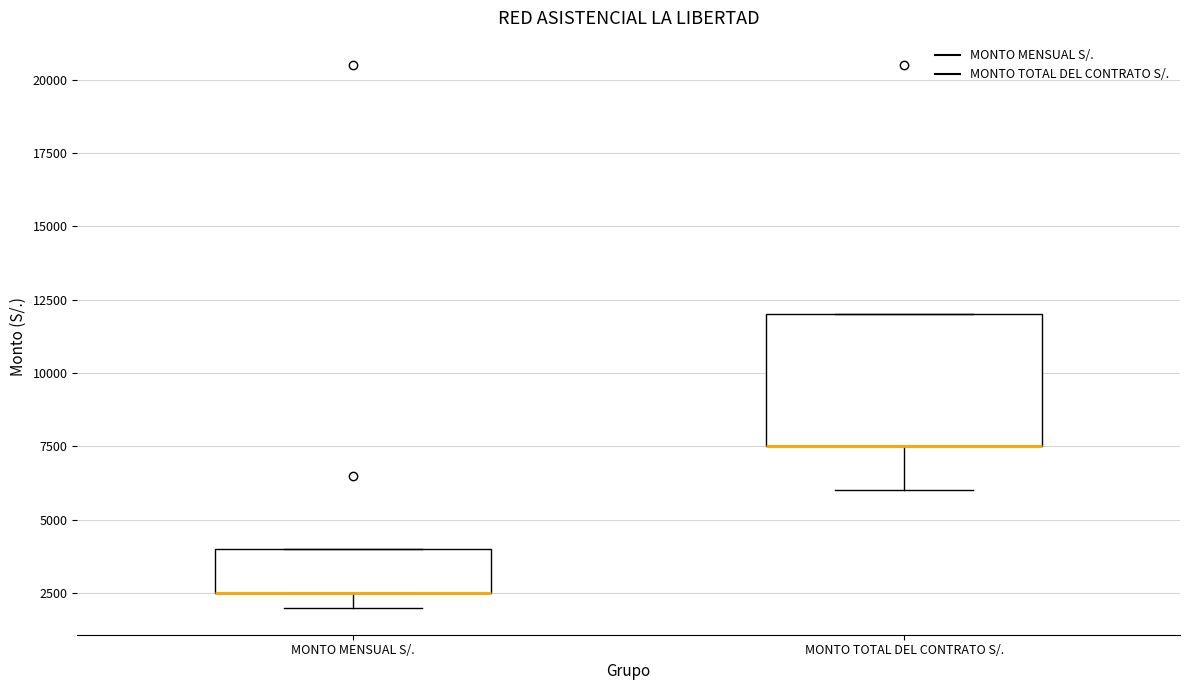

Reading left to right, read every box against the y-axis: the position of its median line, the range the box covers, and the ends of its whiskers. The values are not printed on the chart, so give them approximately, as read against the axis.

MONTO MENSUAL S/.: median 2500 (drawn on the box's lower edge), box 2500 to 4000, whiskers 2000 to 4000
MONTO TOTAL DEL CONTRATO S/.: median 7500 (drawn on the box's lower edge), box 7500 to 12000, whiskers 6000 to 12000